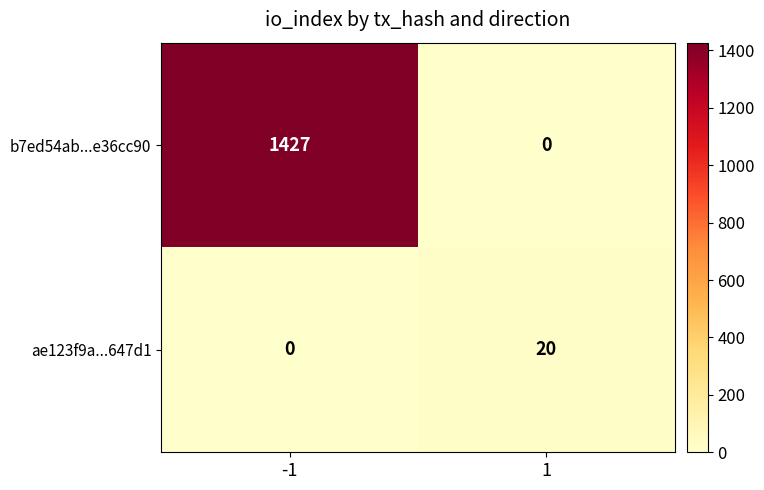

What is the average value of the b7ed54ab...e36cc90 series?

714